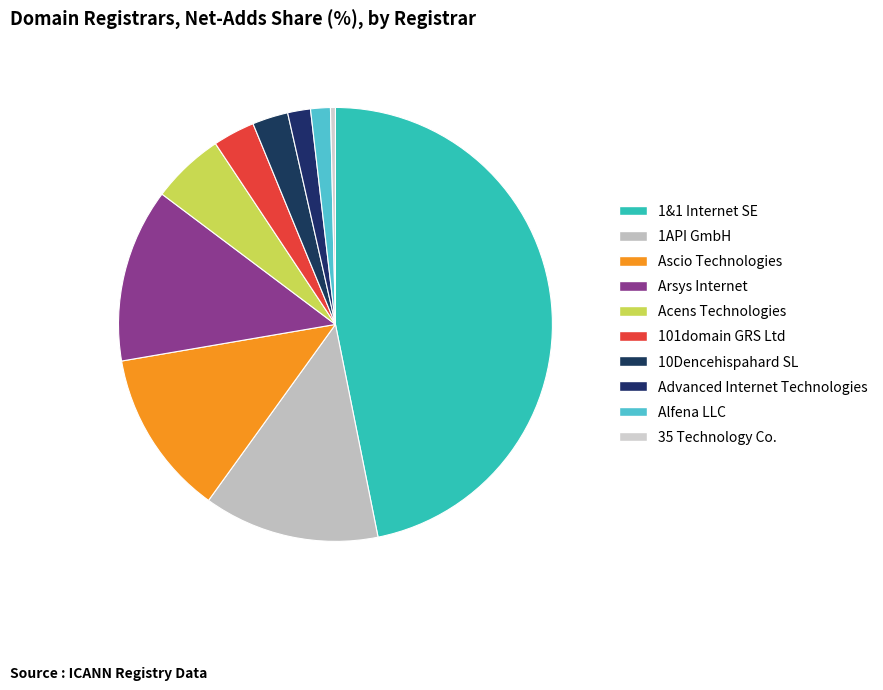

True or false: 1&1 Internet SE accounts for 33% of the total.

False